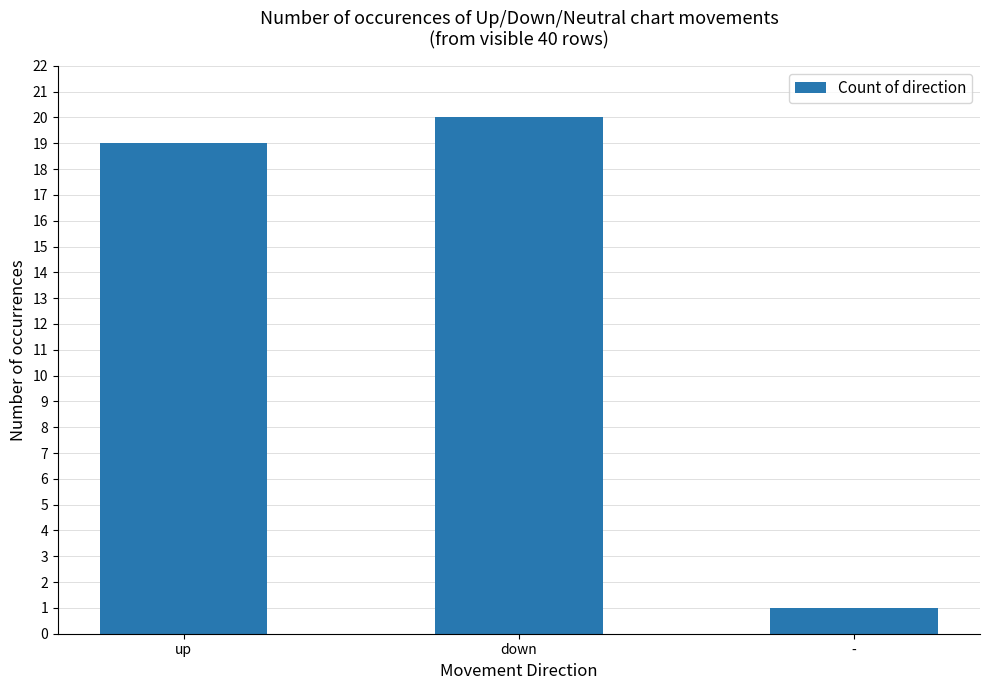

Reading left to right, what are all the values shown in this chart?

19	20	1